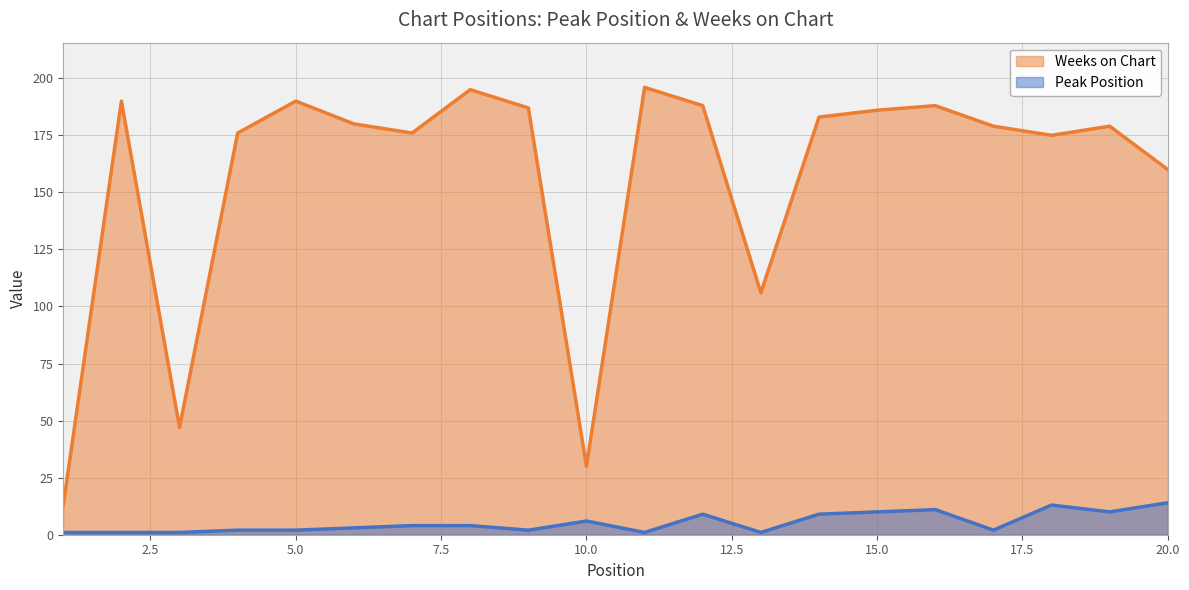

What is the highest value of the Weeks on Chart series?

196